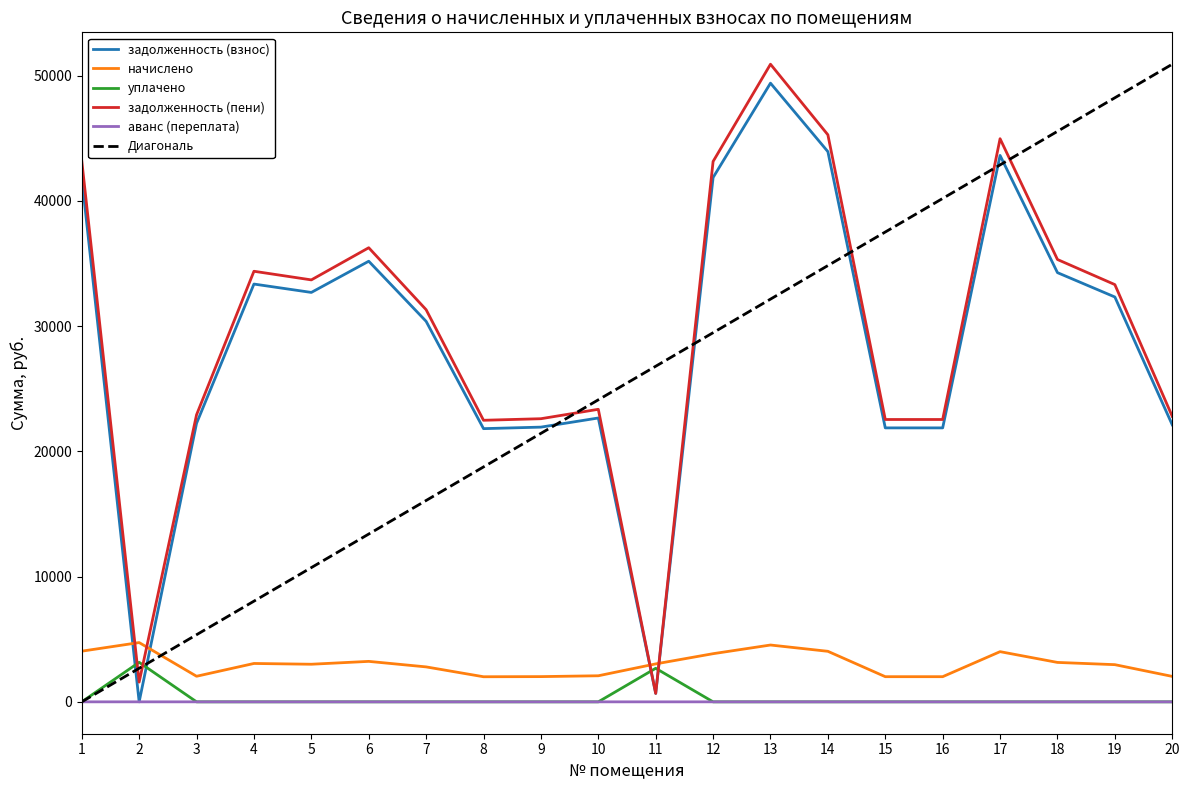

Which series has the largest range (max minus min)?

задолженность (пени)